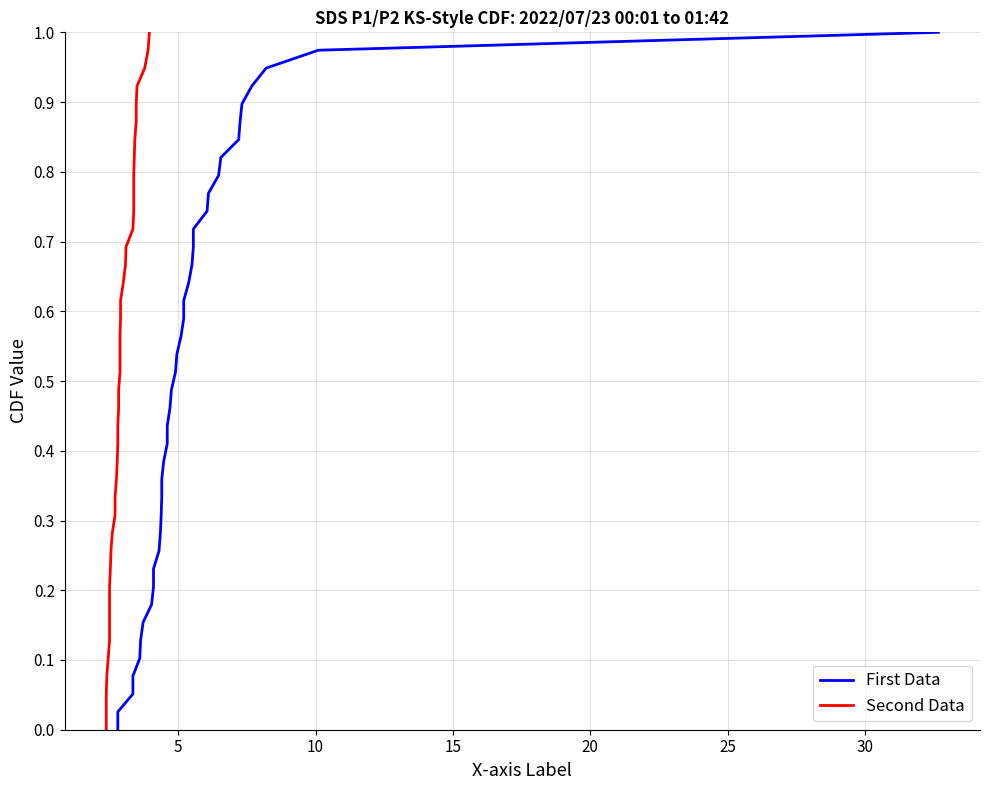

True or false: Second Data has more than 1 points higher than both neighbors.

False